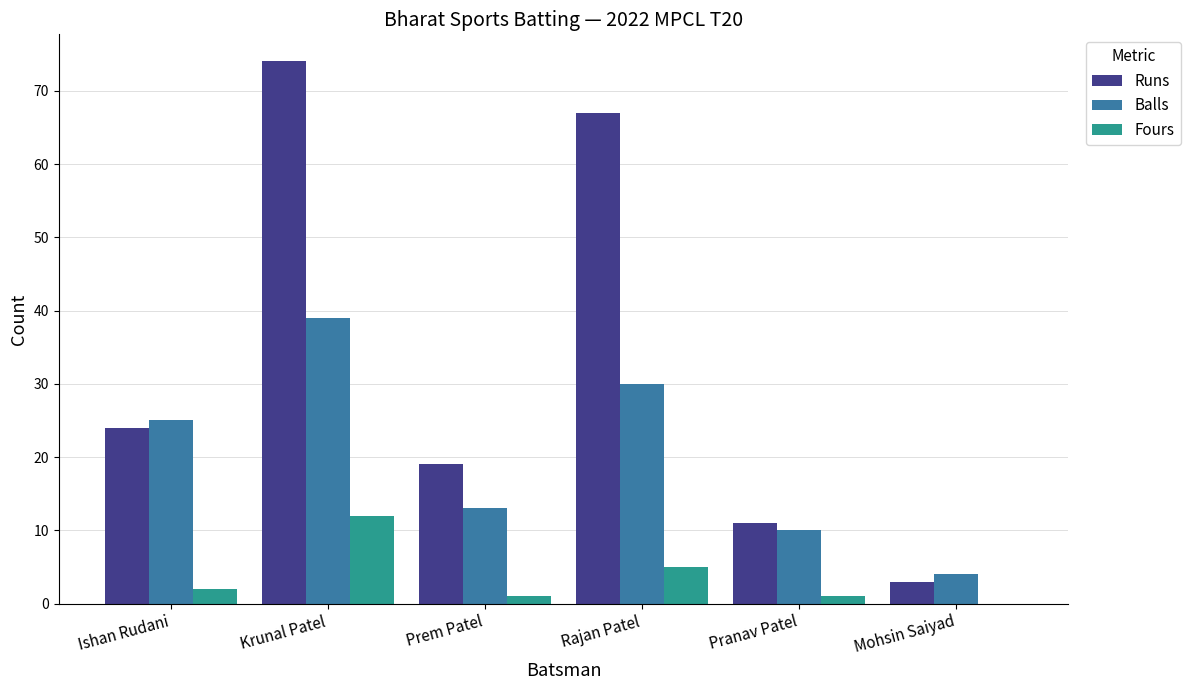

Reading left to right, list all the values displayed in this chart.

Runs: 24	74	19	67	11	3
Balls: 25	39	13	30	10	4
Fours: 2	12	1	5	1	0